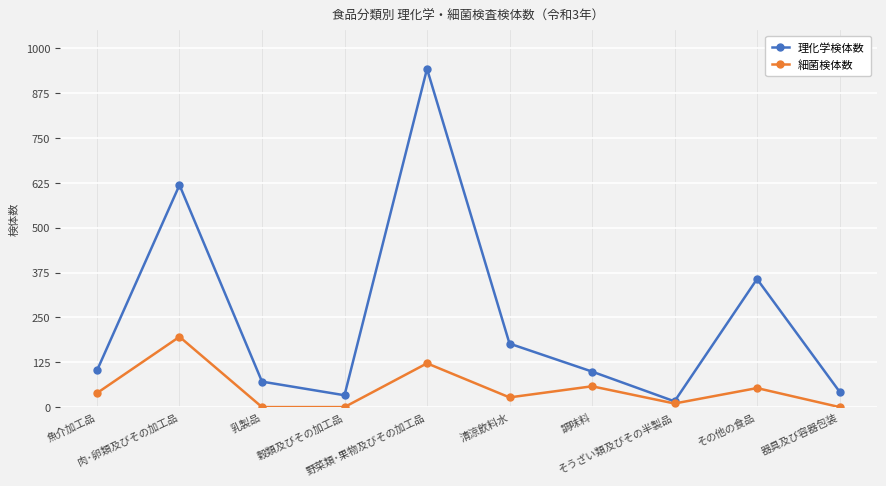

Rank the series by their maximum value, from lowest to highest.

細菌検体数, 理化学検体数